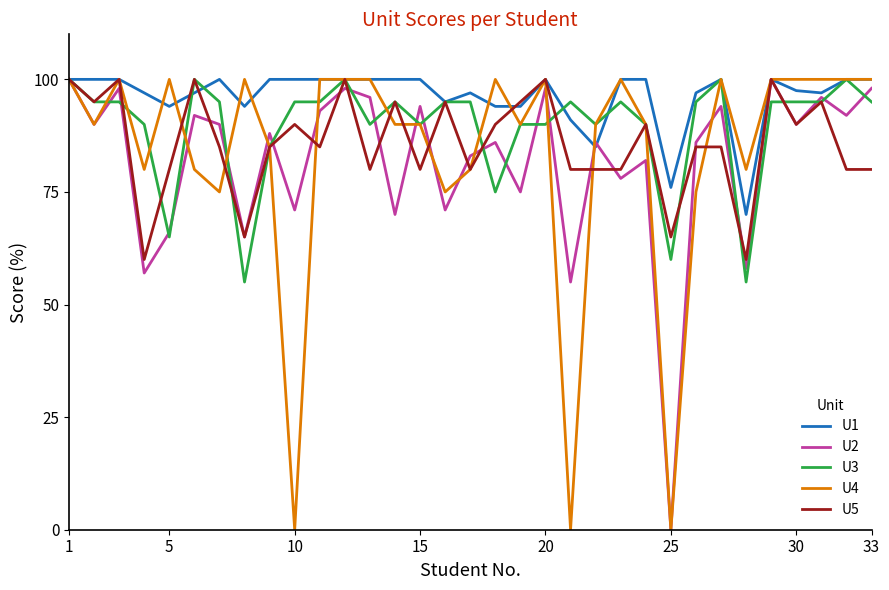

Which series has the largest total across all categories?

U1